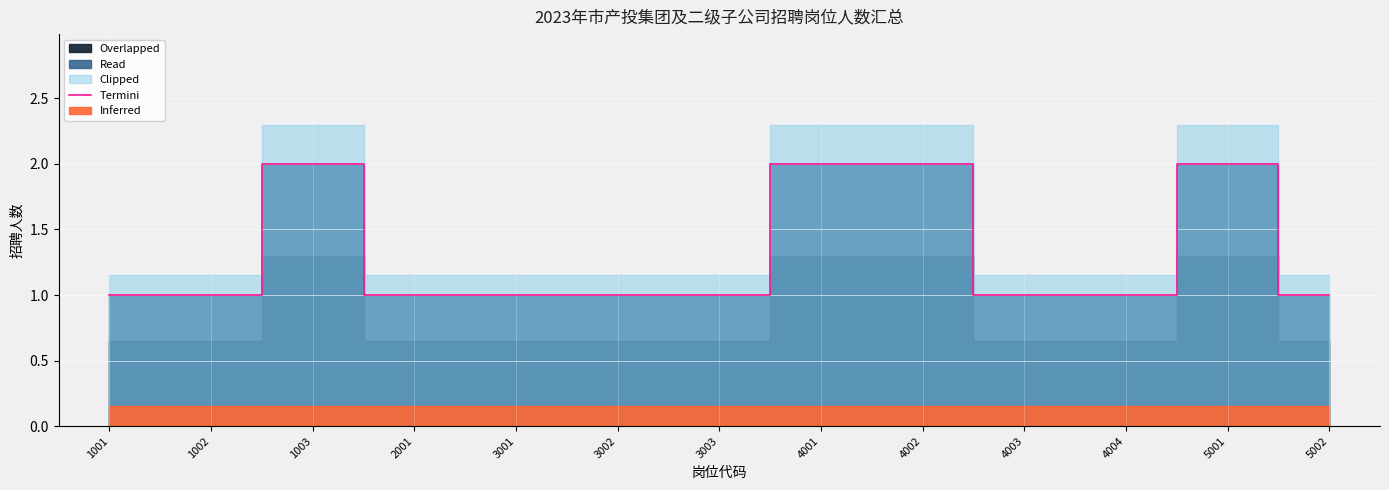

The value of Termini at 4003 is 0. True or false?

False